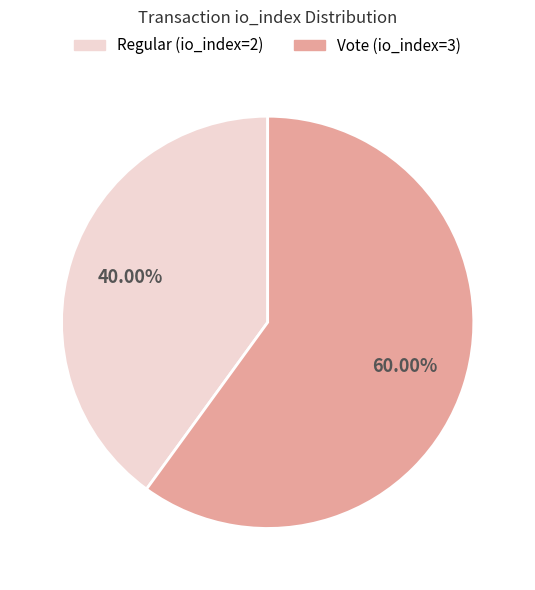

What is the majority slice?

Vote (io_index=3)